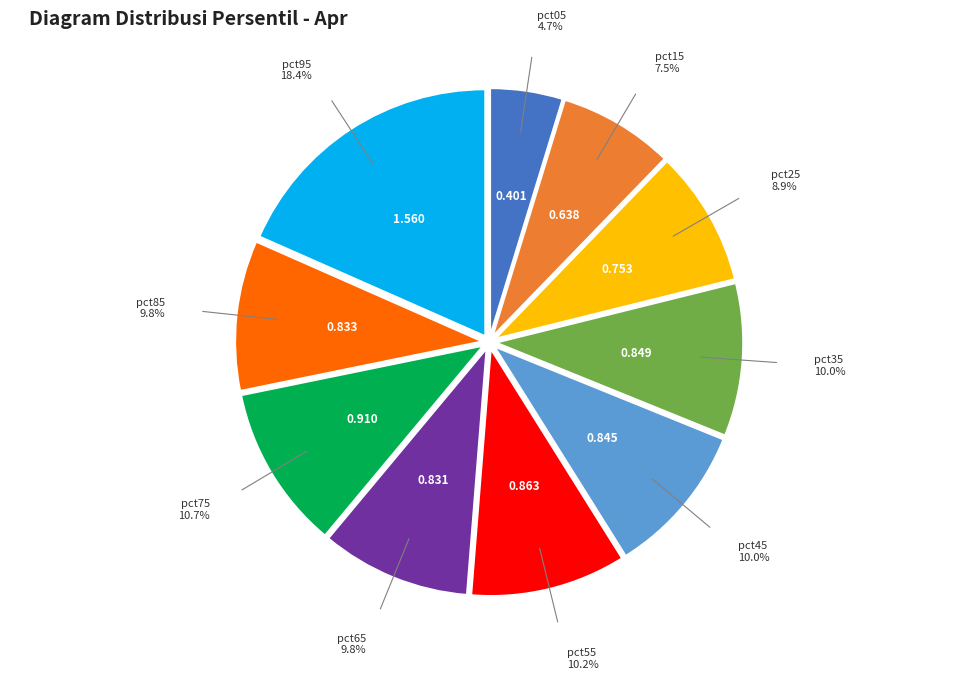

Is there any slice that represents more than half of the pie?

No